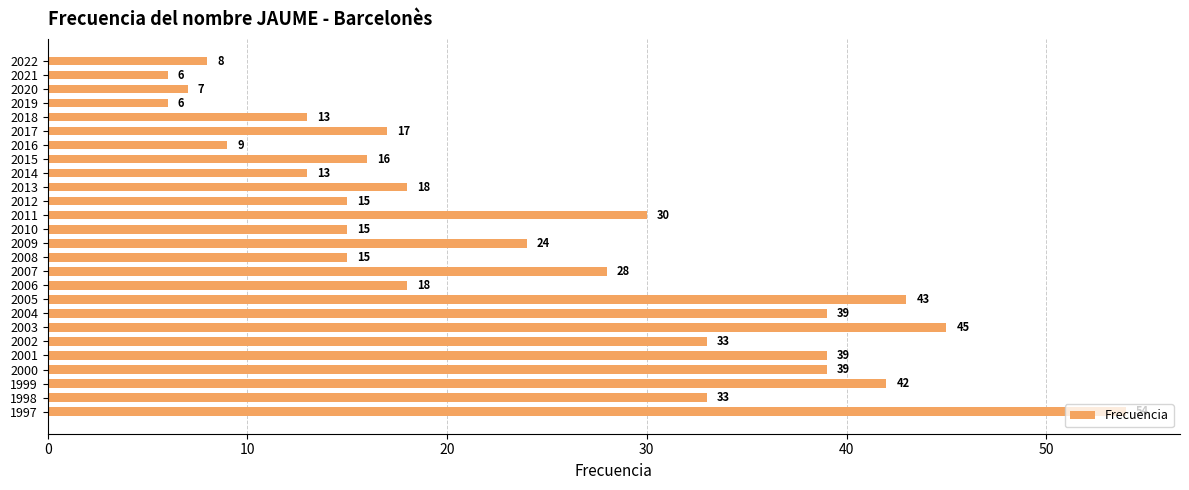

The chart shows a value of 54 at 1997. True or false?

True